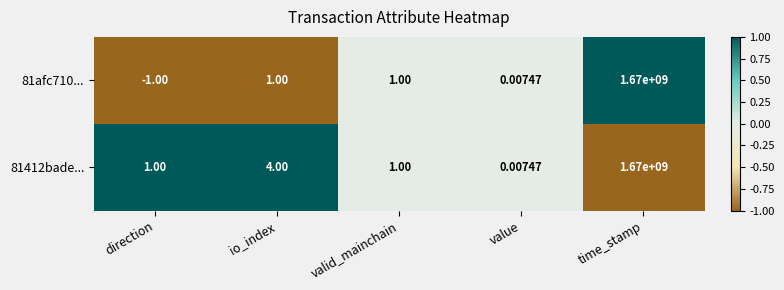

Rank the series by their average value, from lowest to highest.

81afc710..., 81412bade...